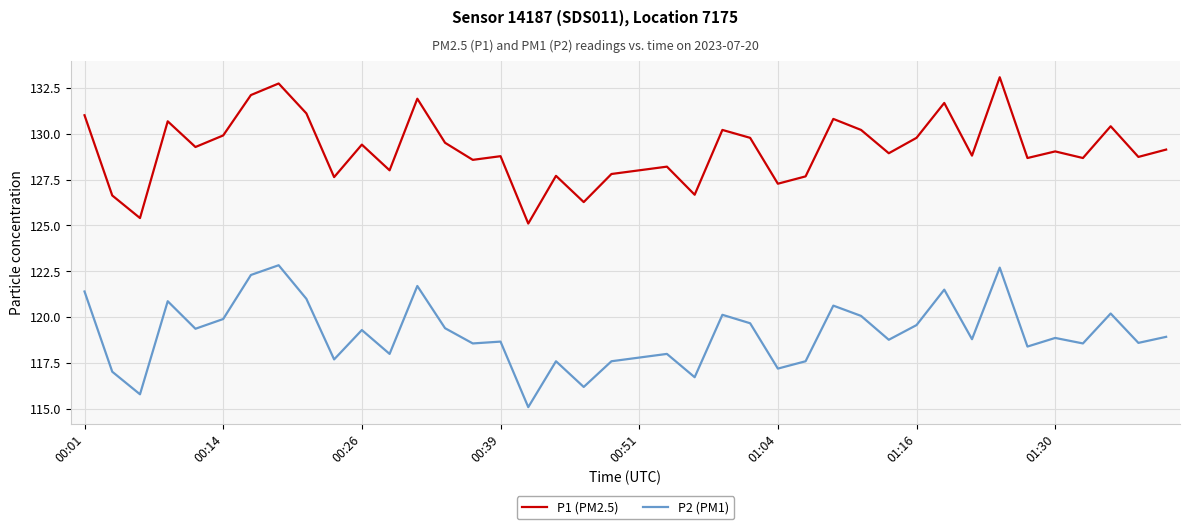

Which series has the largest total across all categories?

P1 (PM2.5)